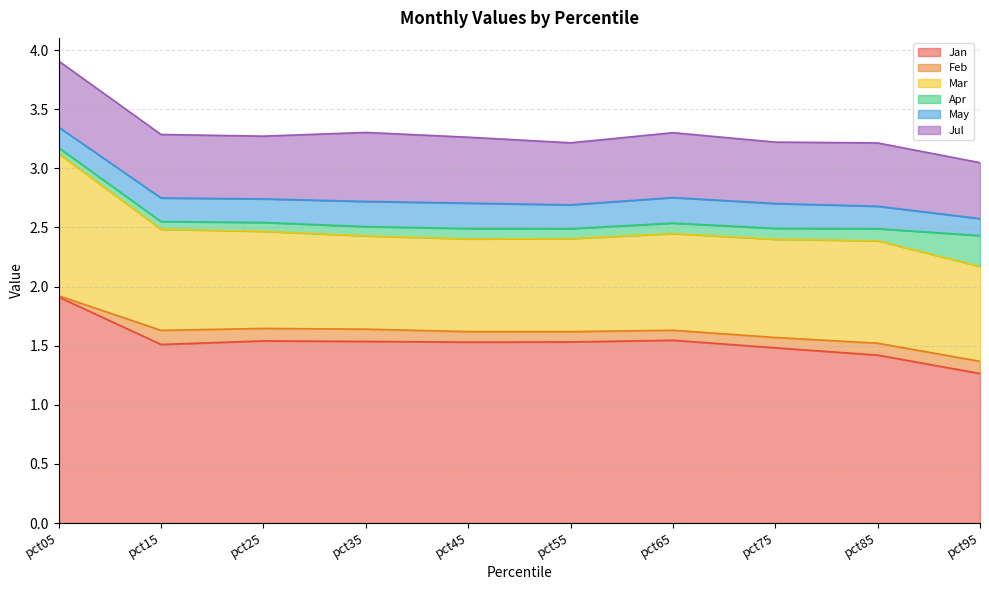

True or false: Mar and Jul cross at least once.

False